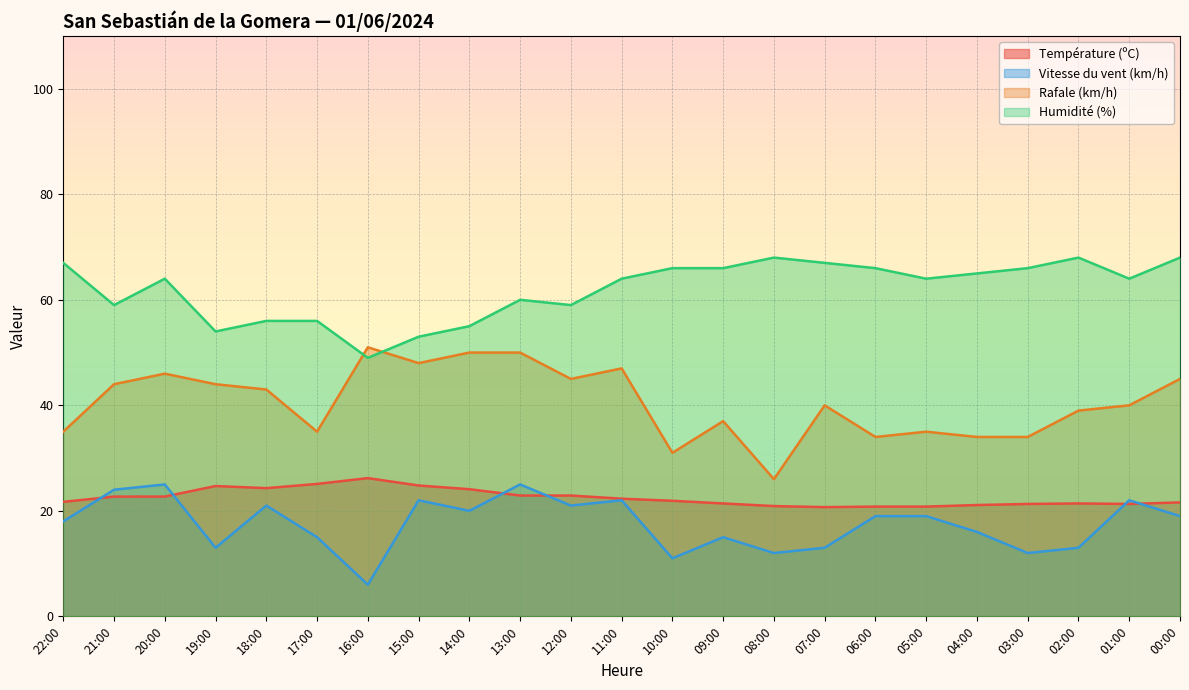

Which series has the widest spread of values?

Rafale (km/h)